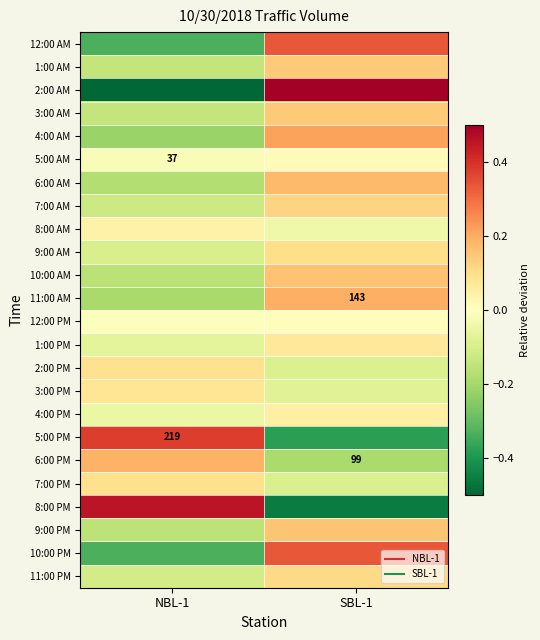

How many categories are shown in the chart?

2